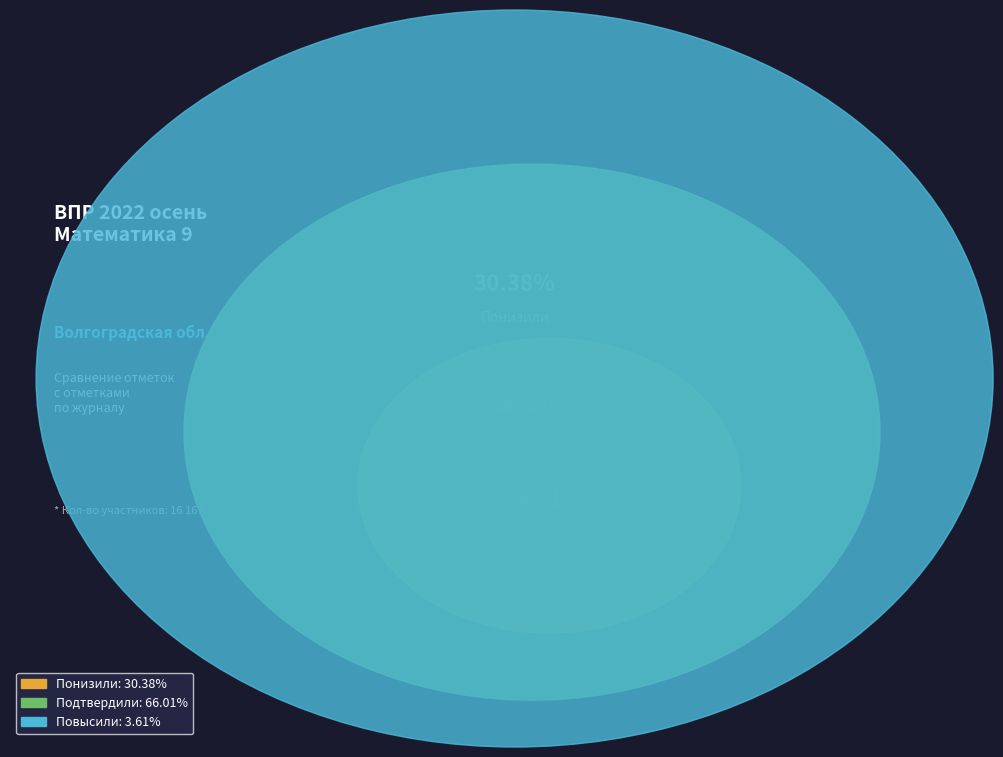

Does any single category account for the majority?

Yes